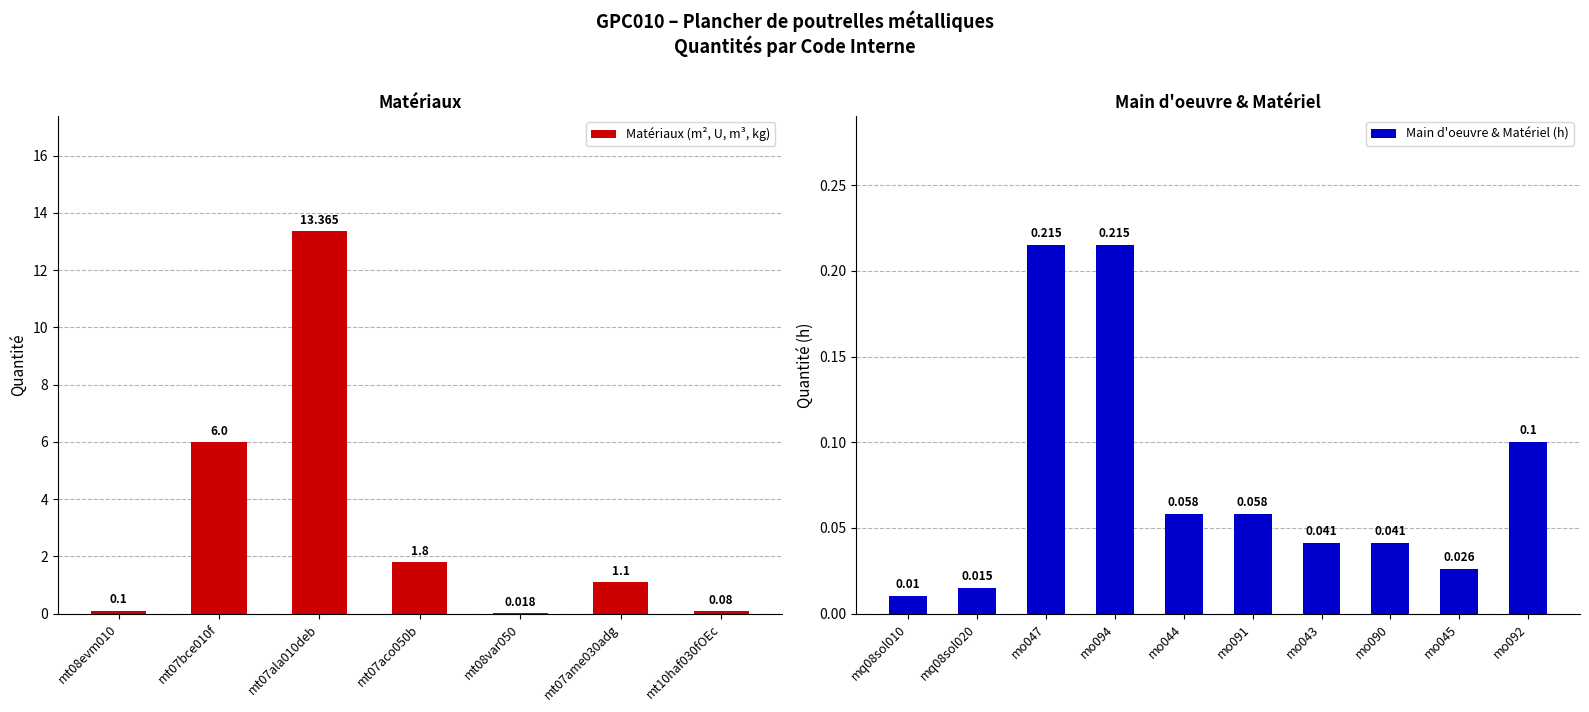

At which label does Material reach its peak?

mt07ala010deb